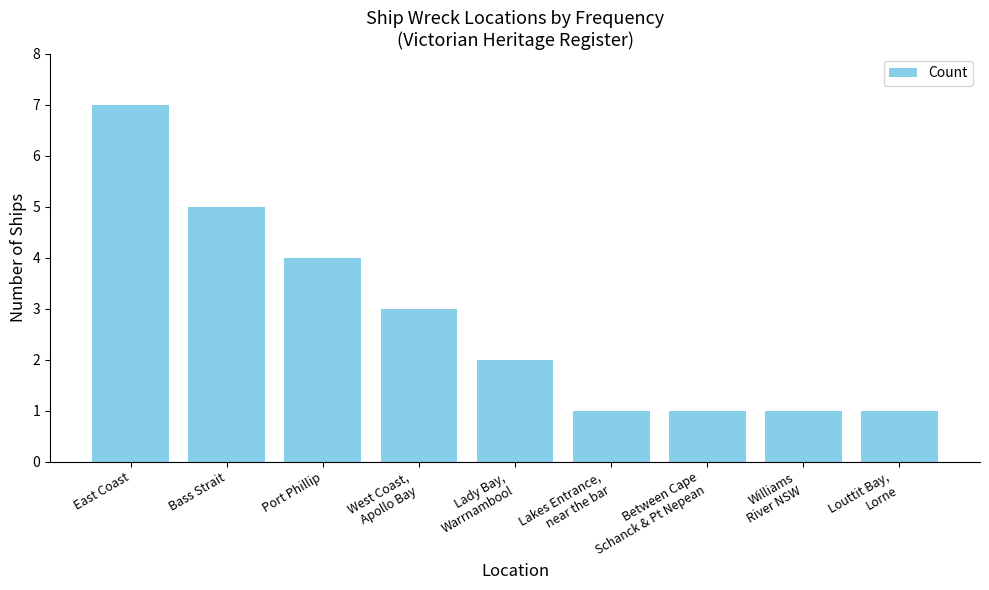

What is the greatest value displayed?

7